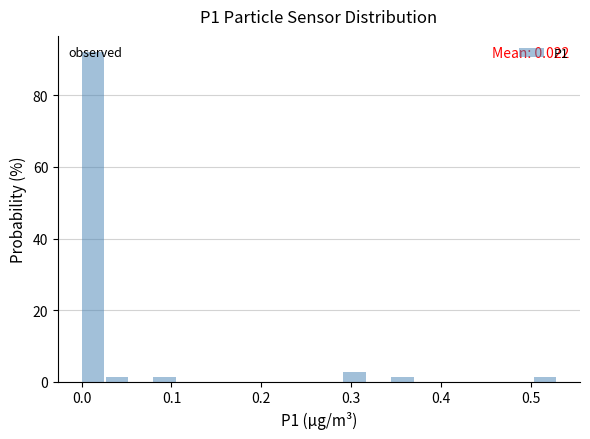

Read against the x-axis, roughly where is the centre of the tallest bar?

0.01